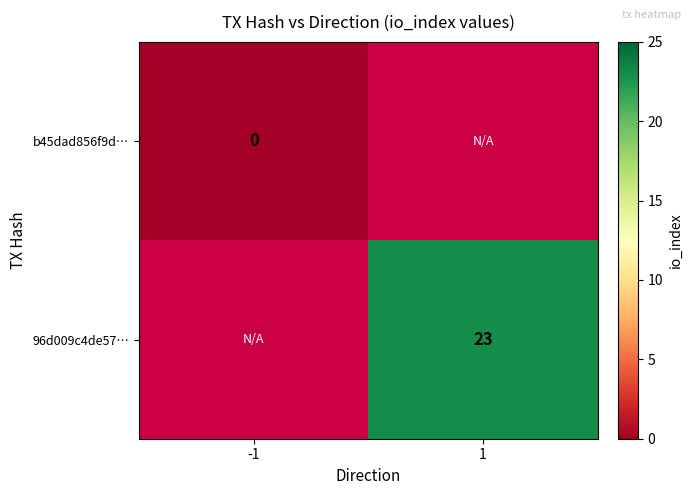

The 96d009c4de57… series shows 23 at 1. True or false?

True